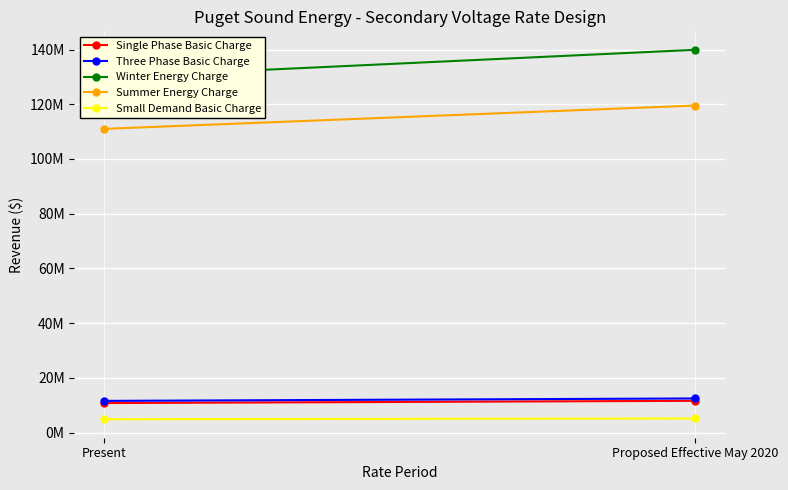

What are all the series names shown in the legend?

Single Phase Basic Charge, Three Phase Basic Charge, Winter Energy Charge, Summer Energy Charge, Small Demand Basic Charge